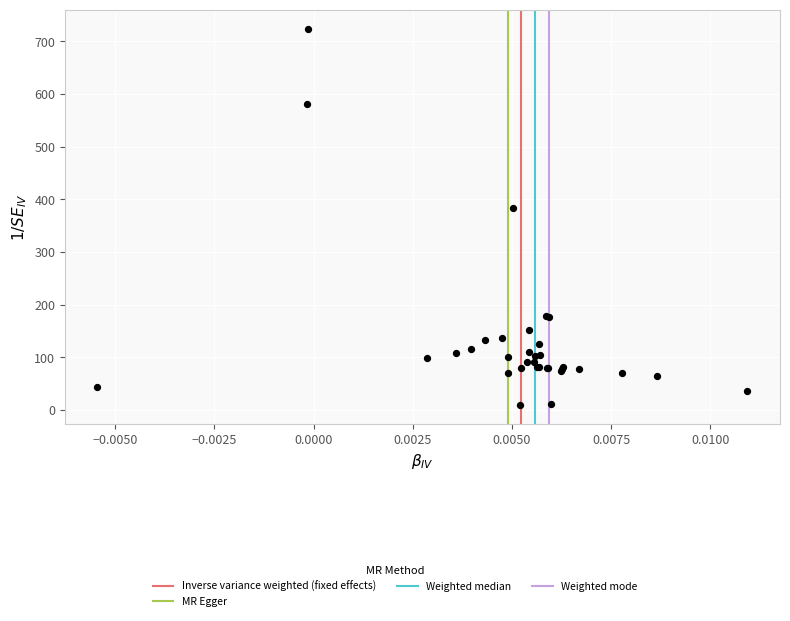

What Y value in the scatter plot is closest to 367?

384.6